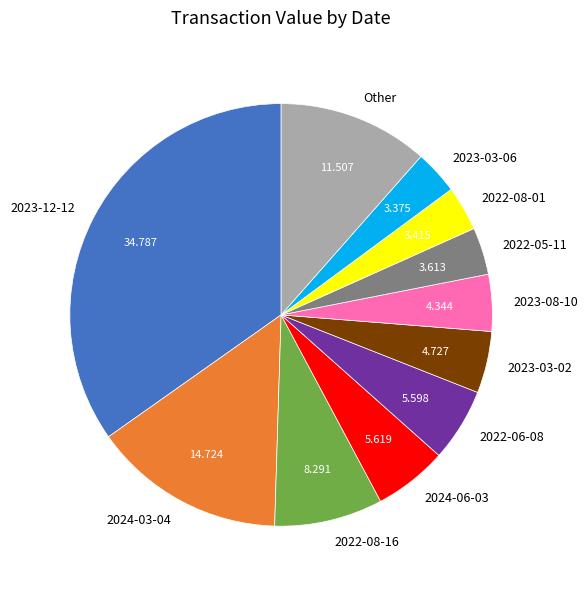

True or false: 2024-03-04 accounts for 15% of the total.

True